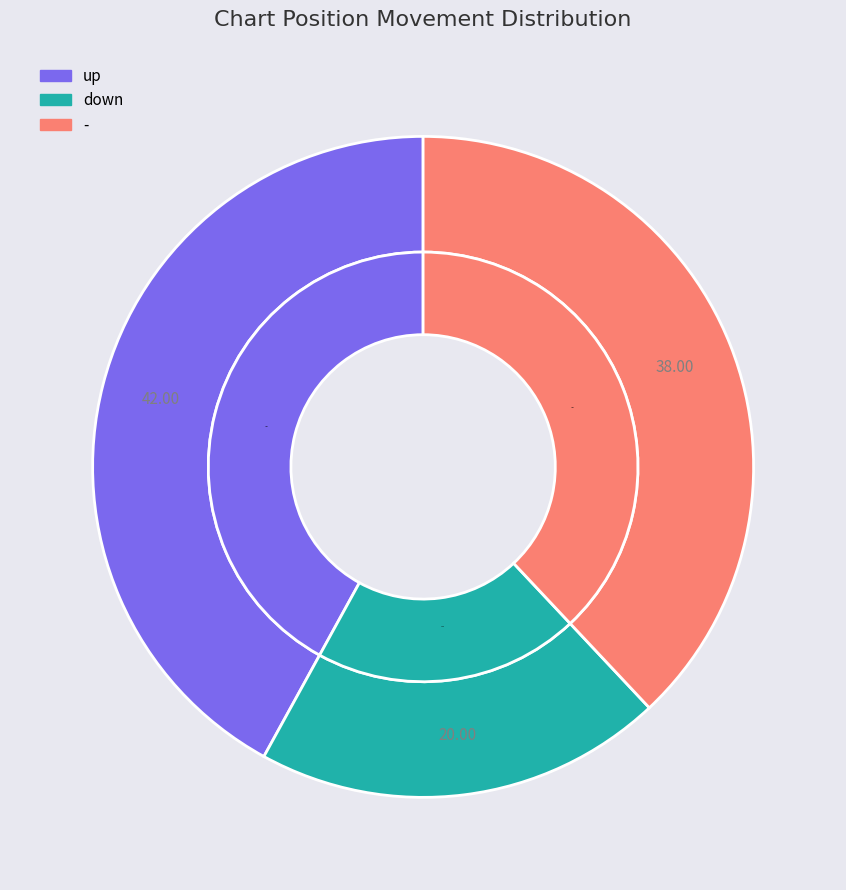

Count the number of slices in the pie.

3